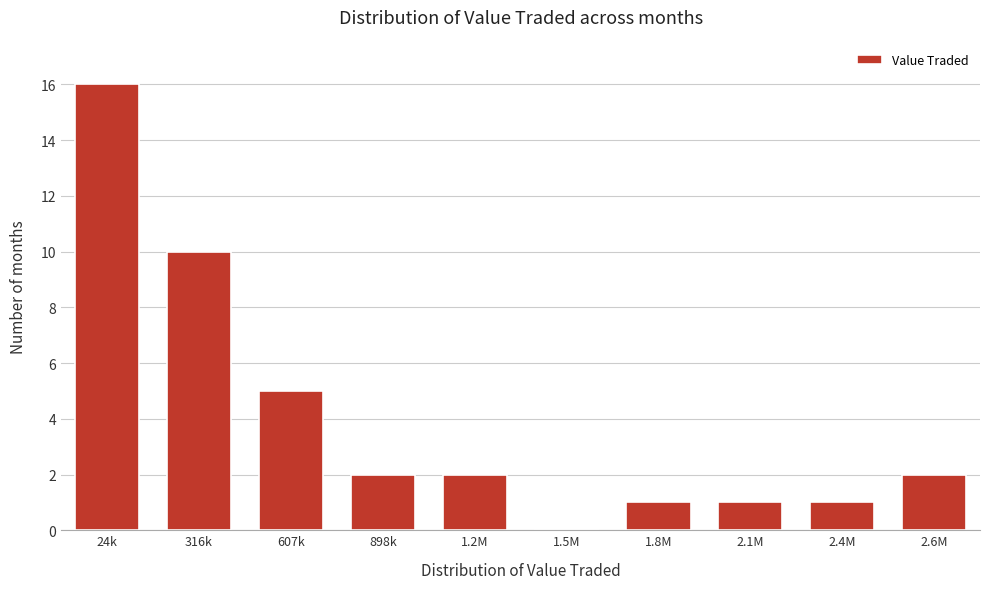

Reading left to right, extract all data points from this chart.

24k=16	316k=10	607k=5	898k=2	1.2M=2	1.5M=0	1.8M=1	2.1M=1	2.4M=1	2.6M=2